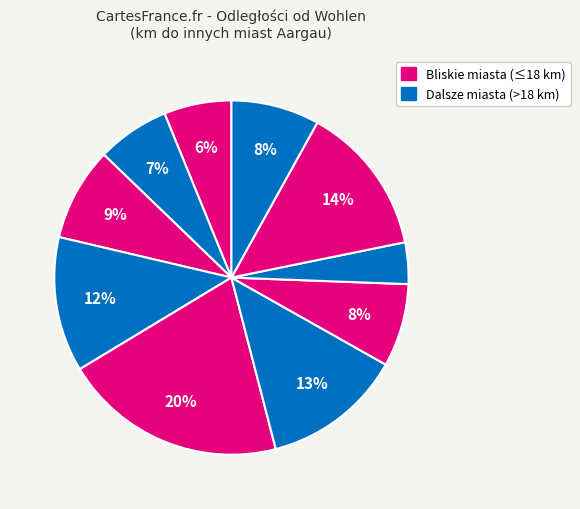

Rank the categories by value from lowest to highest.

Lenzburg, Wettingen, Baden, Brugg, Geren, Aarau, Zofingen, Oftringen, Laufenburg, Rheinfelden